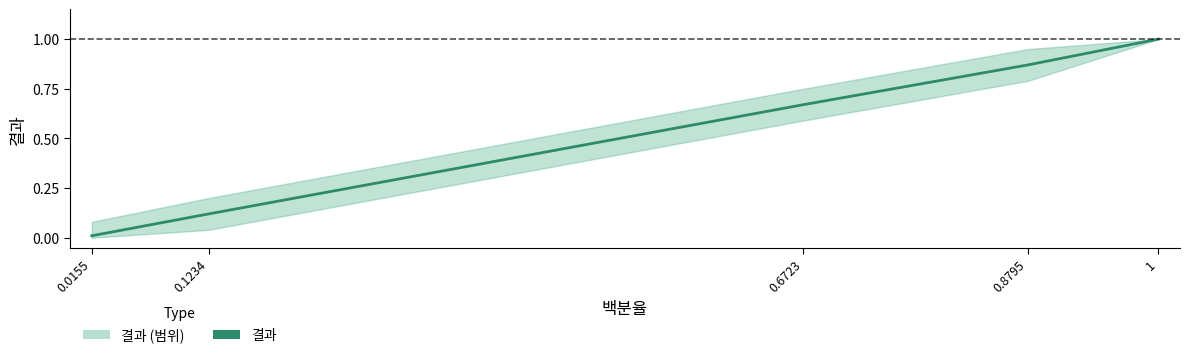

What is the average value?

0.5